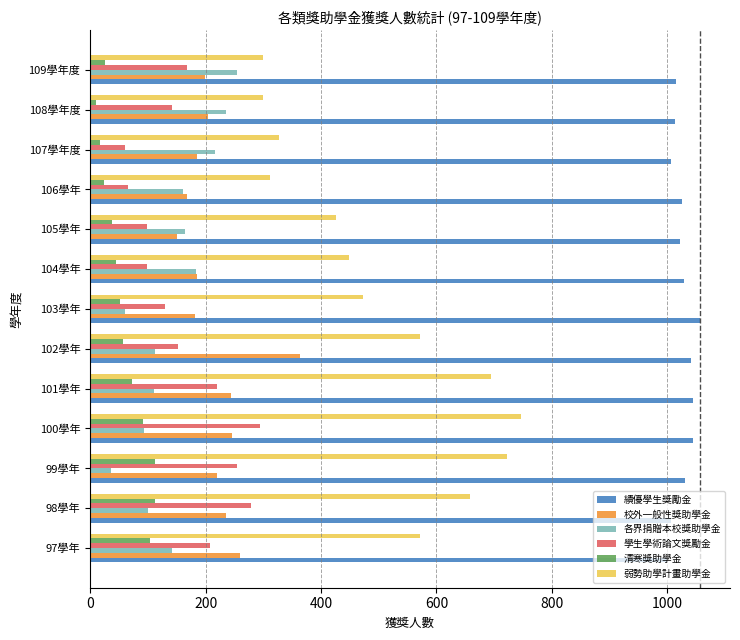

The value of 校外一般性獎助學金 at 105學年 is 36. True or false?

False